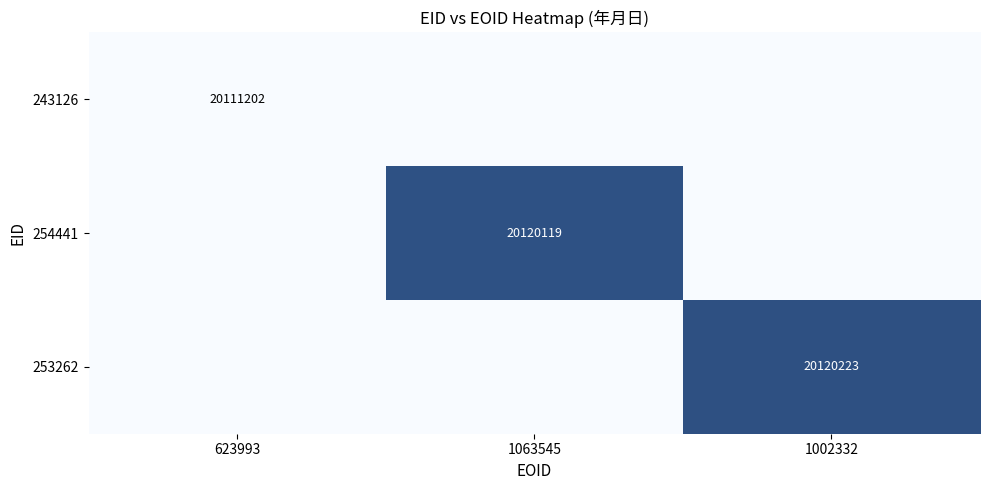

The value of 254441 at 1063545 is 29351683. True or false?

False